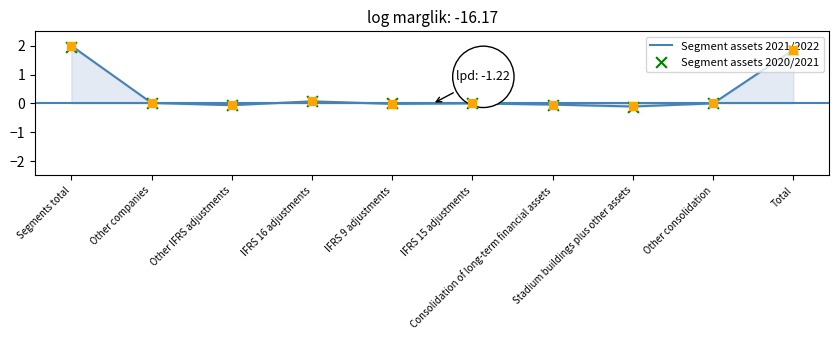

Which series reaches the maximum Y coordinate?

Segment assets 2021/2022